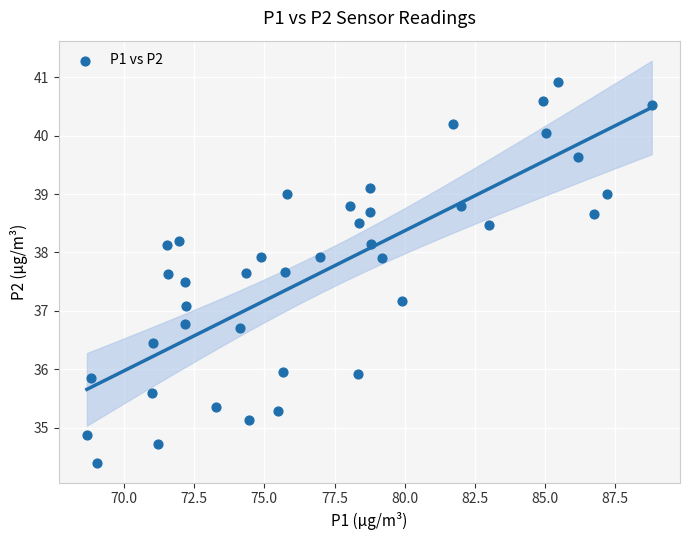

What Y value in the scatter plot is closest to 37?

37.1